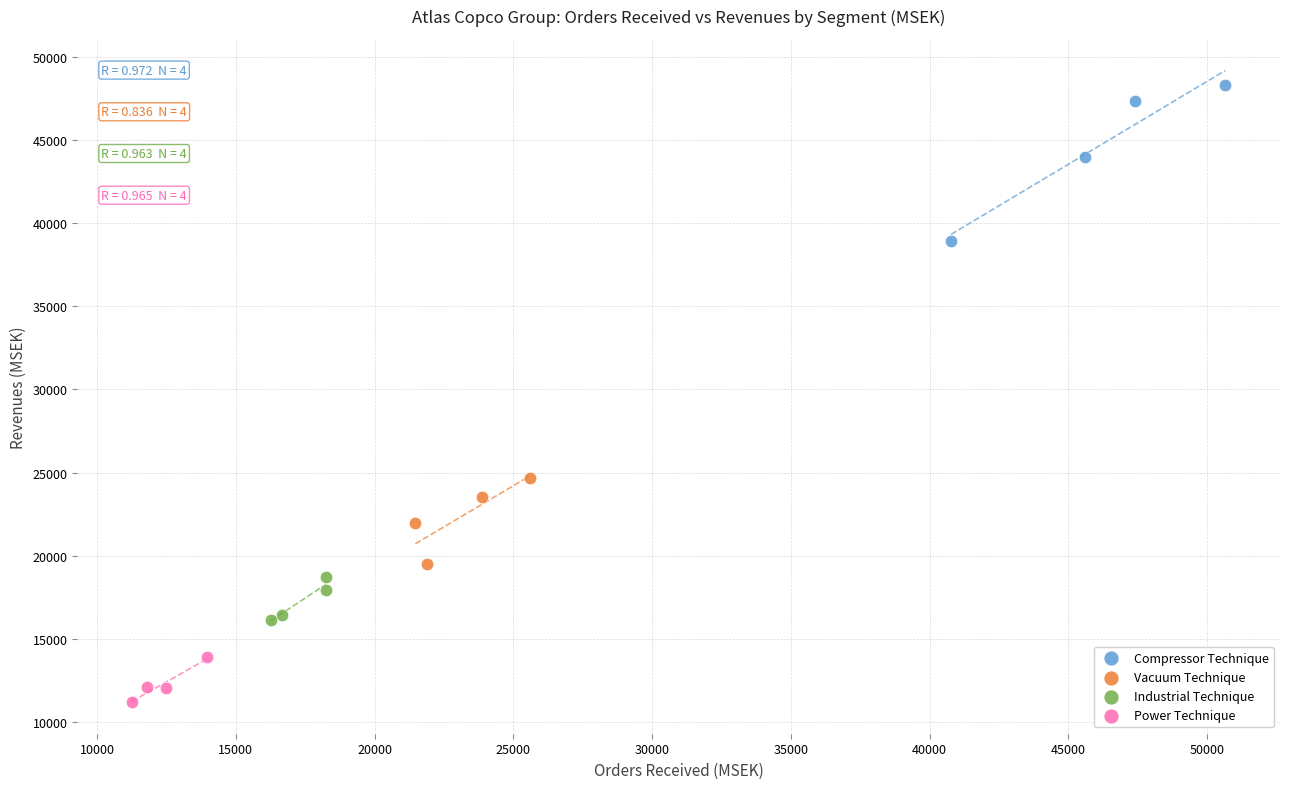

Which series has the largest Y range (max minus min)?

Compressor Technique